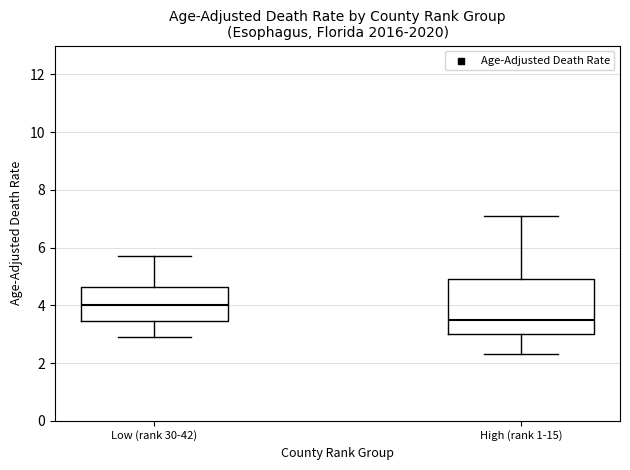

Which box has the highest median line?

Low (rank 30-42)